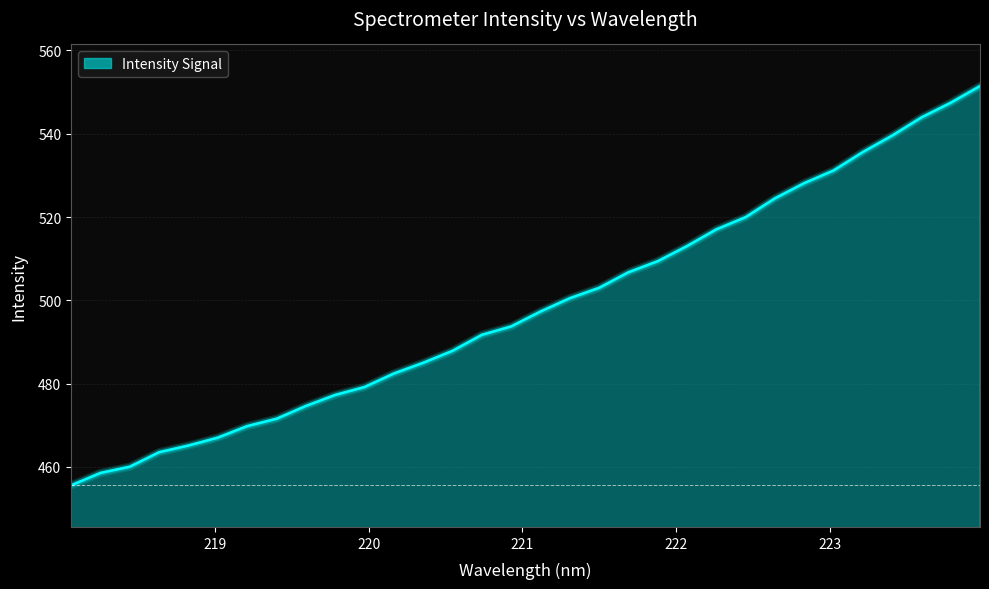

What is the difference between the maximum and minimum values?

95.9